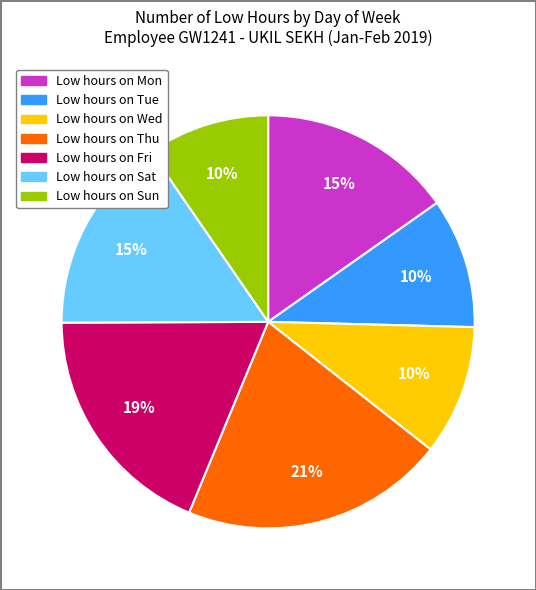

Is there a majority slice in this chart?

No